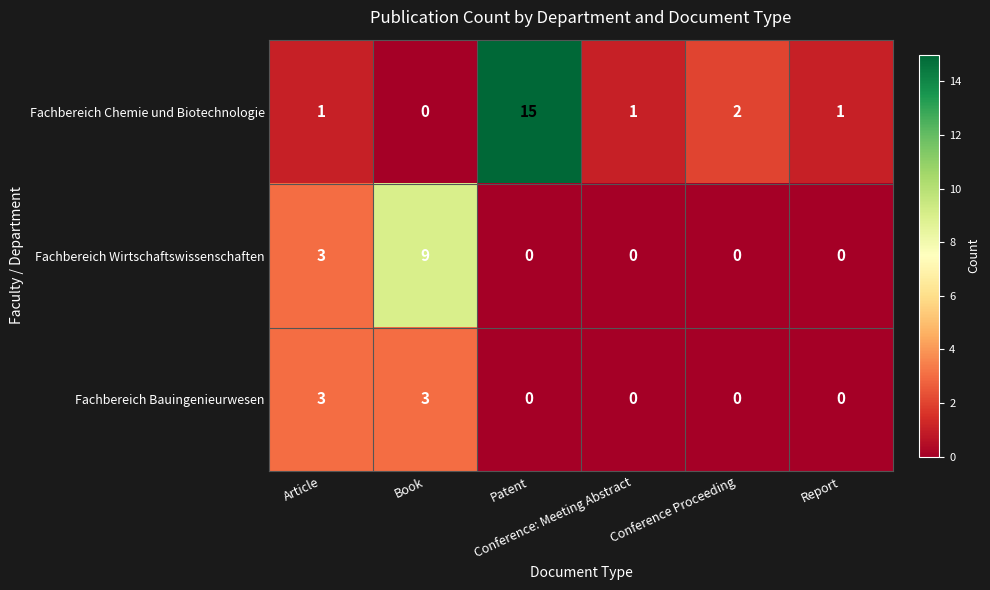

List the series in order of their peak value, lowest first.

Fachbereich Bauingenieurwesen, Fachbereich Wirtschaftswissenschaften, Fachbereich Chemie und Biotechnologie